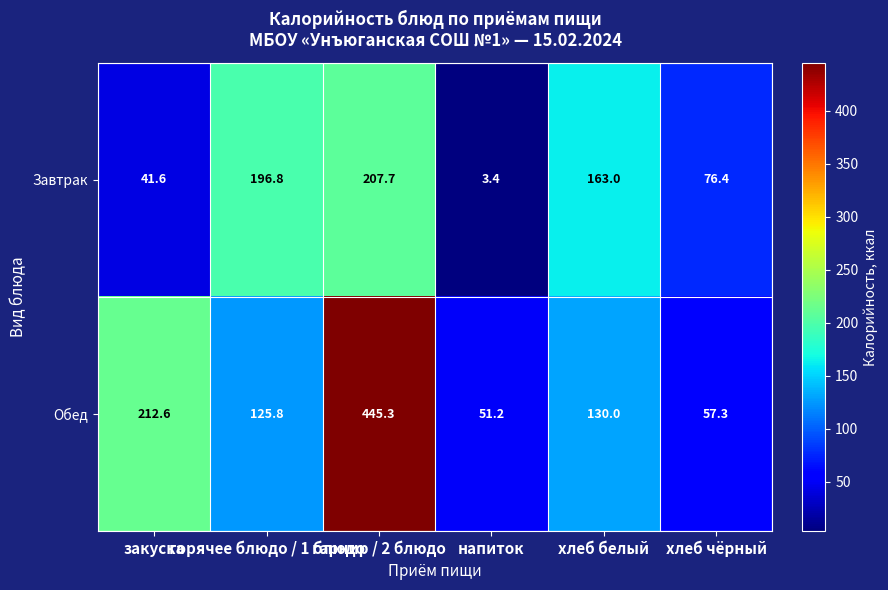

How many distinct data groups are displayed?

2